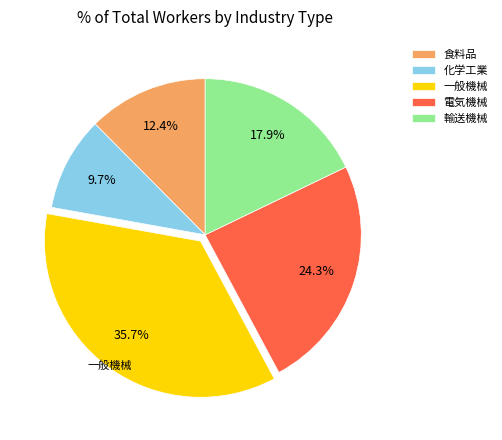

To the nearest percent, what percentage of the pie is 輸送機械?

18%